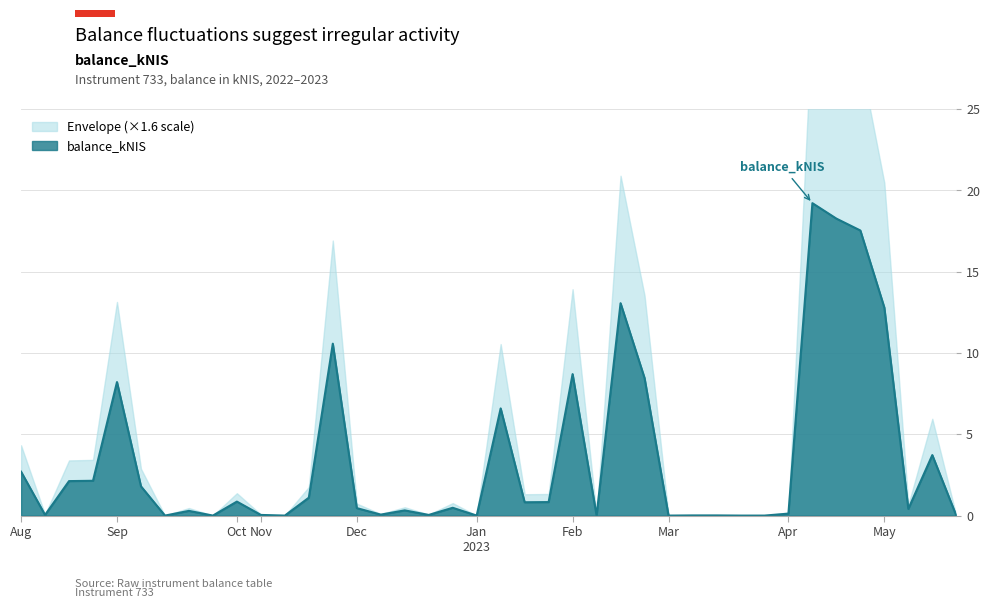

What is the sum of the values at 2023-01-26 and 2023-01-12?

7.4